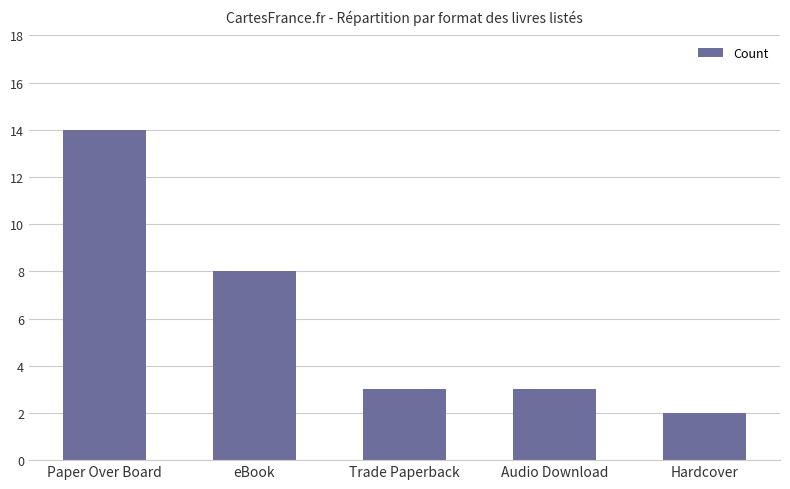

What is the average value?

6